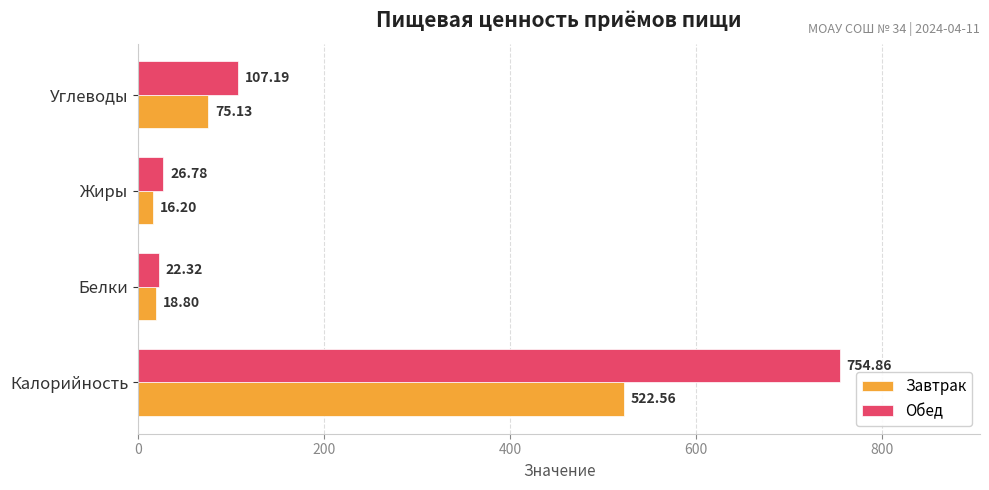

Which series changed the most between Белки and Жиры?

Обед